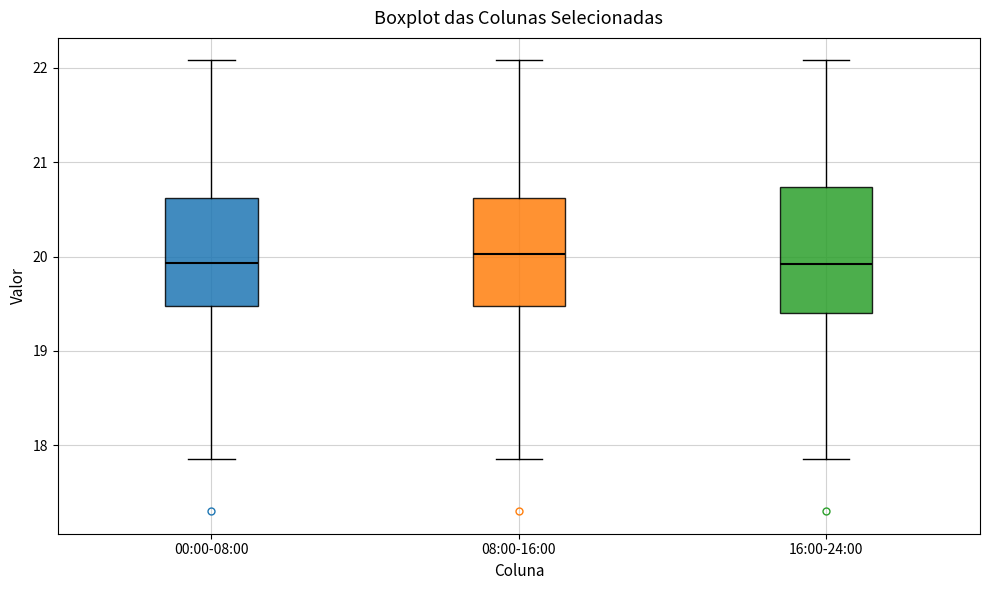

Reading left to right, read every box against the y-axis: the position of its median line, the range the box covers, and the ends of its whiskers. The values are not printed on the chart, so give them approximately, as read against the axis.

00:00-08:00: median 19.9, box 19.5 to 20.6, whiskers 17.9 to 22.1
08:00-16:00: median 20.0, box 19.5 to 20.6, whiskers 17.9 to 22.1
16:00-24:00: median 19.9, box 19.4 to 20.7, whiskers 17.9 to 22.1